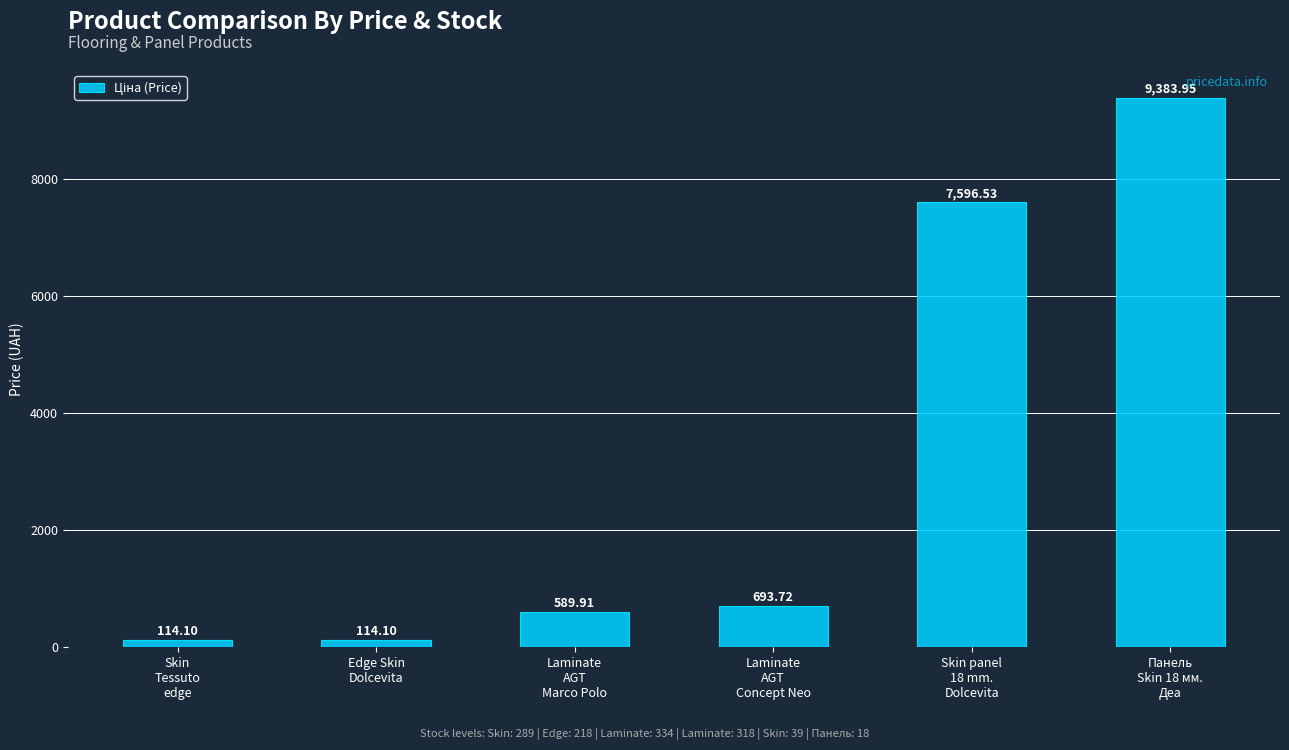

How many categories are shown in the chart?

6